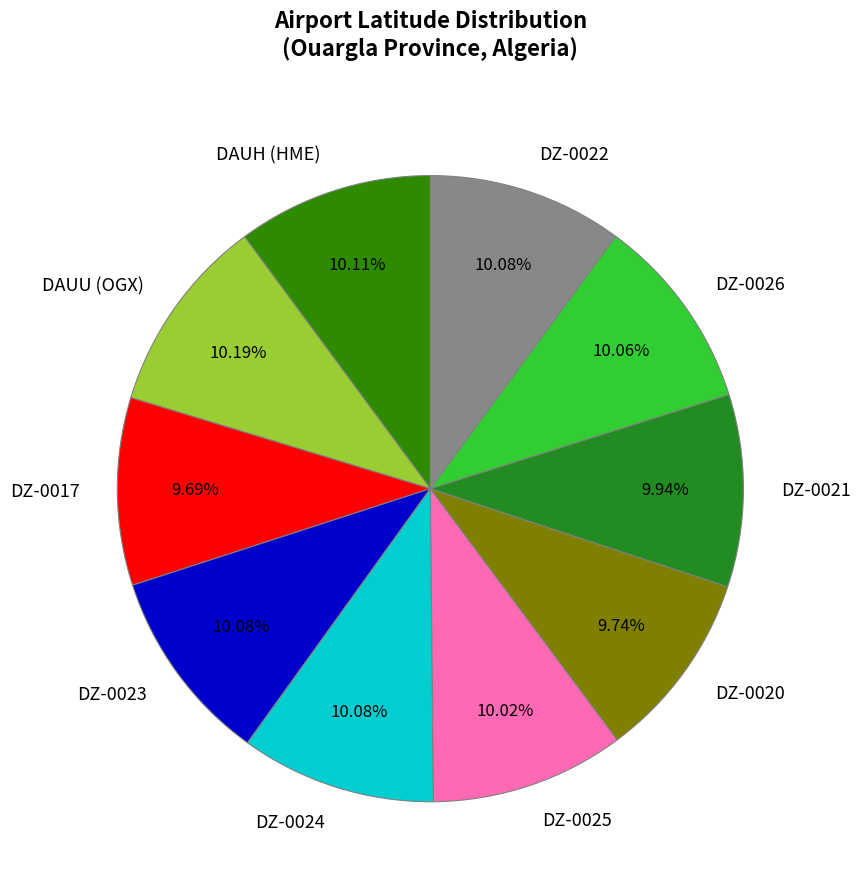

How many segments does this pie chart have?

10